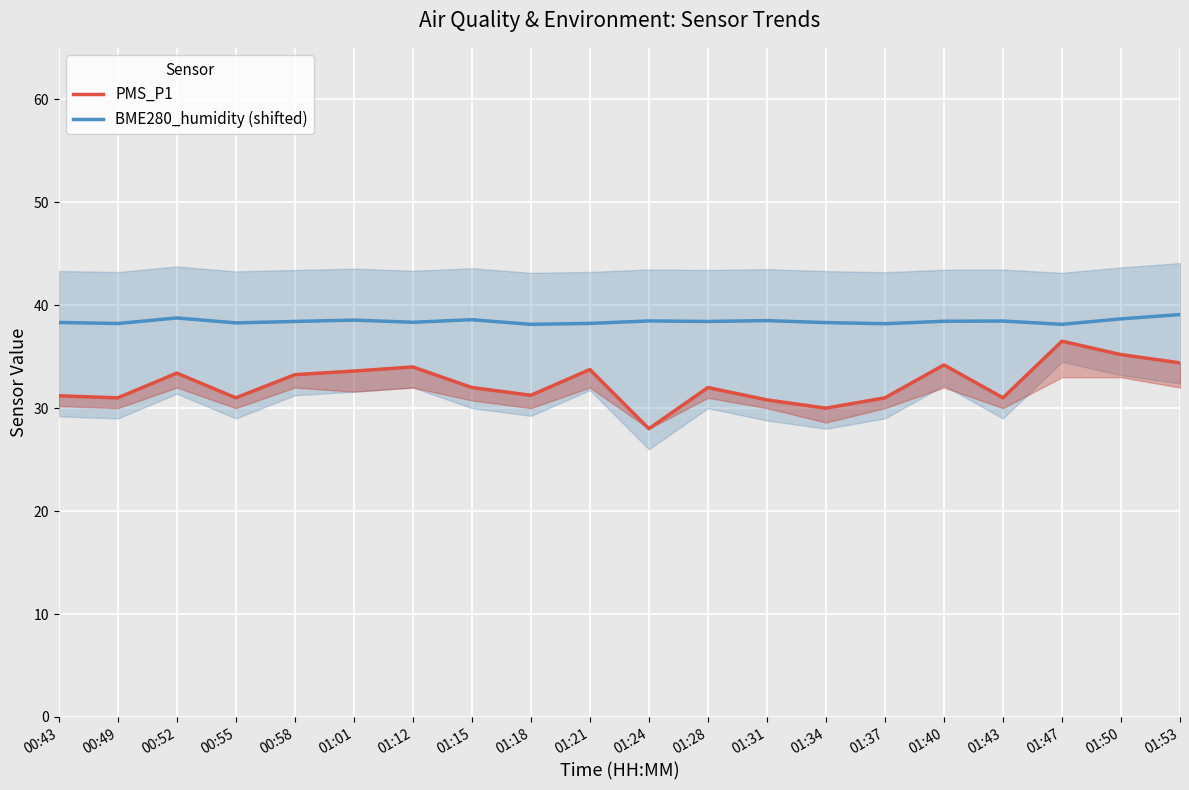

At which category does BME280_humidity (shifted) reach its first local peak?

00:52